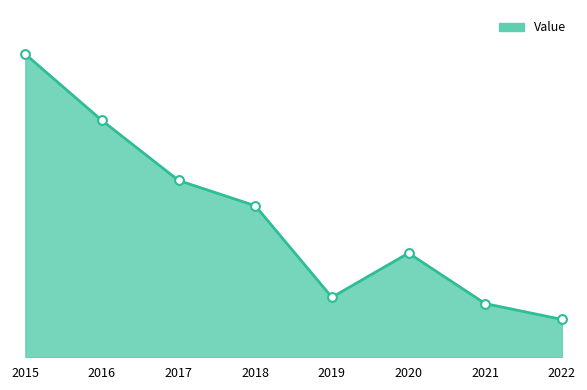

Does the chart have visible grid lines?

No